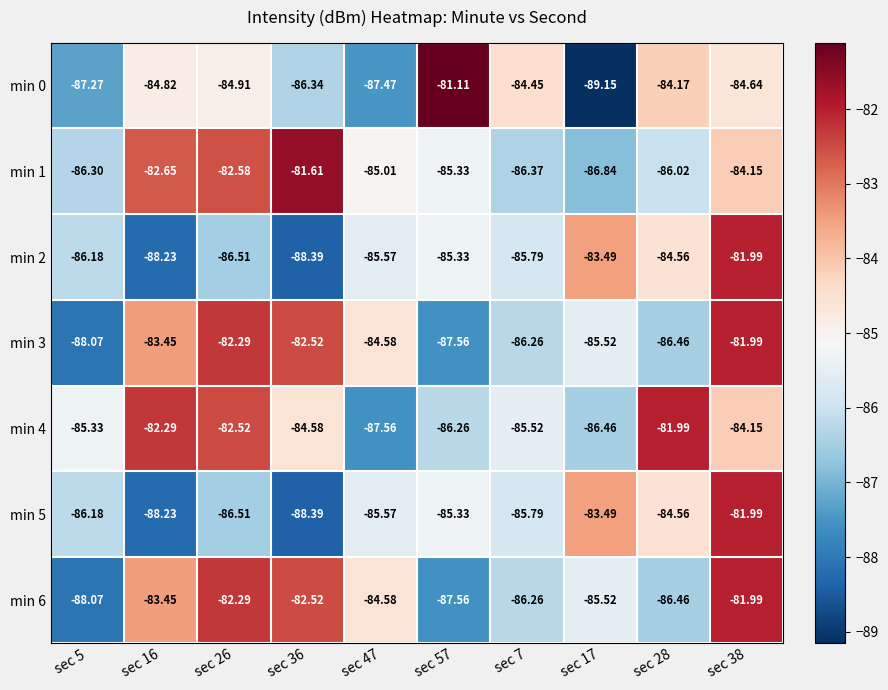

Is the value of min 5 at sec 7 greater than the value of min 2 at sec 17?

No